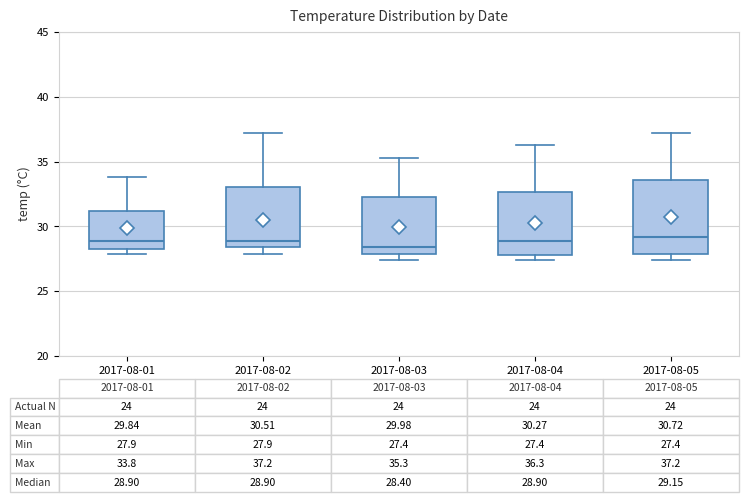

Comparing the boxes themselves (not the whiskers), which one is the tallest?

2017-08-05